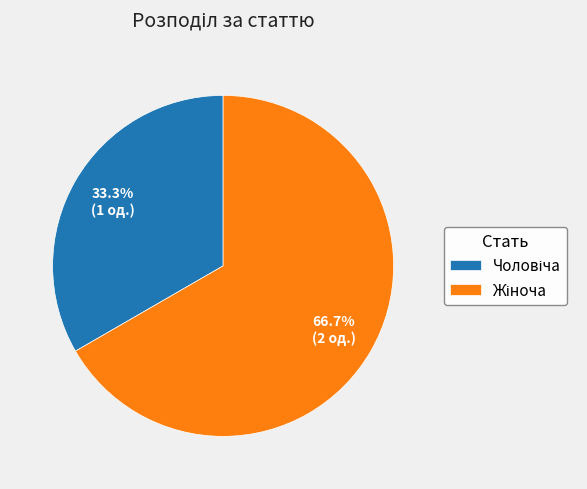

How many slices are in this pie chart?

2